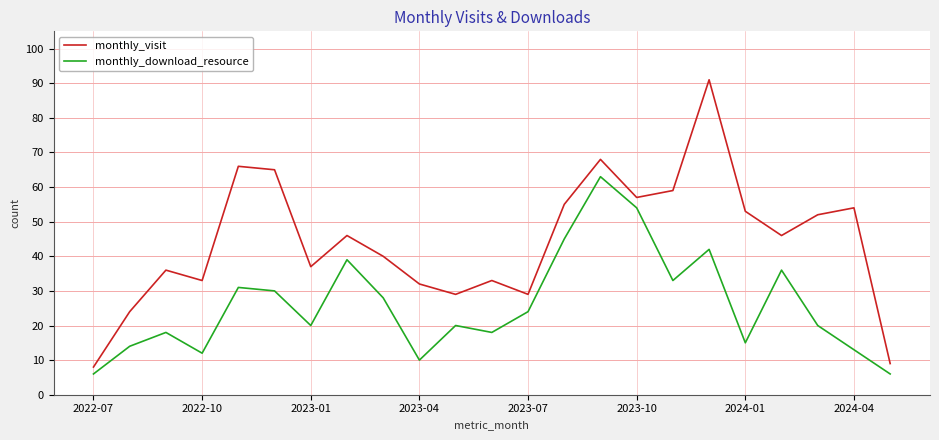

What are all the series names shown in the legend?

monthly_visit, monthly_download_resource